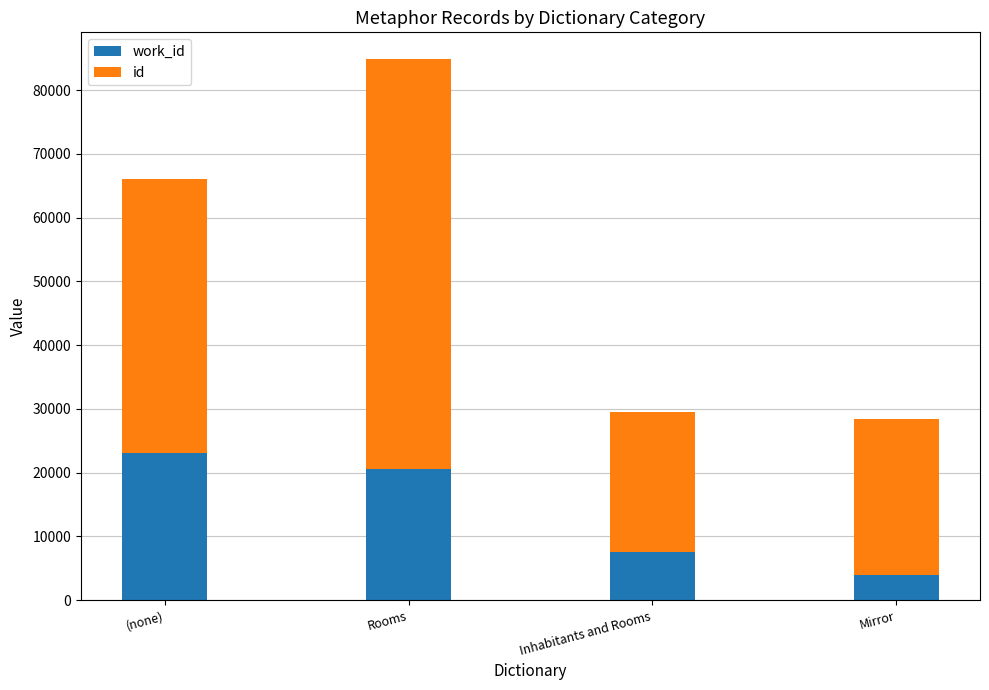

What is the total value across all series at (none)?

66095